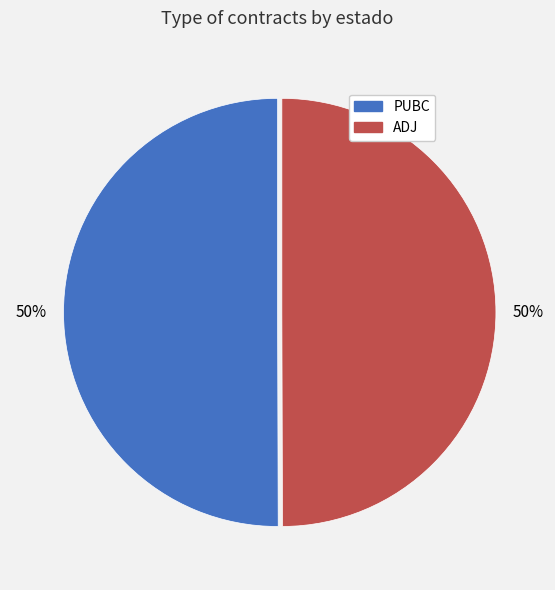

Approximately how many times larger is the value at ADJ compared to PUBC?

1.0